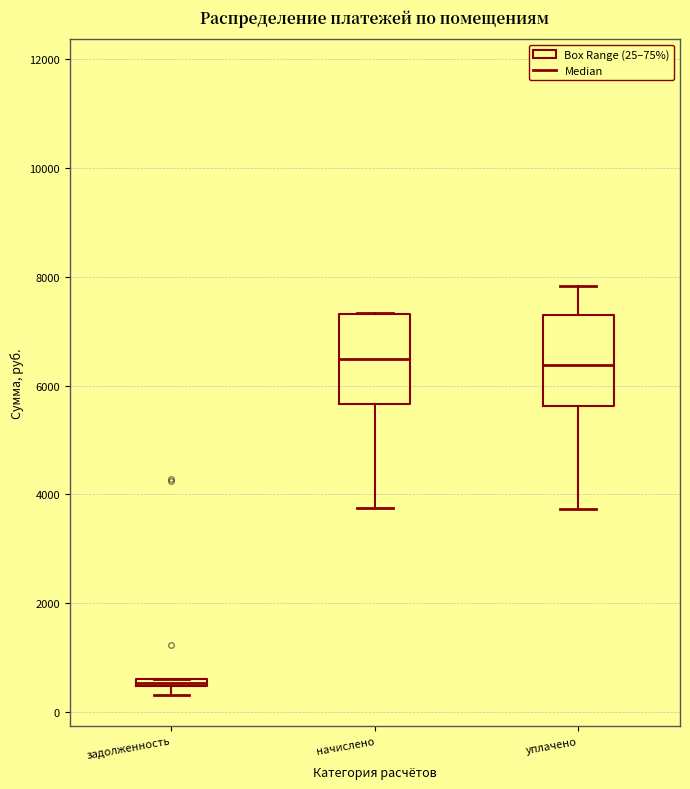

Where is the lower edge of the box for задолженность on the y-axis? The values are not printed on the chart, so give them approximately, as read against the axis.

400